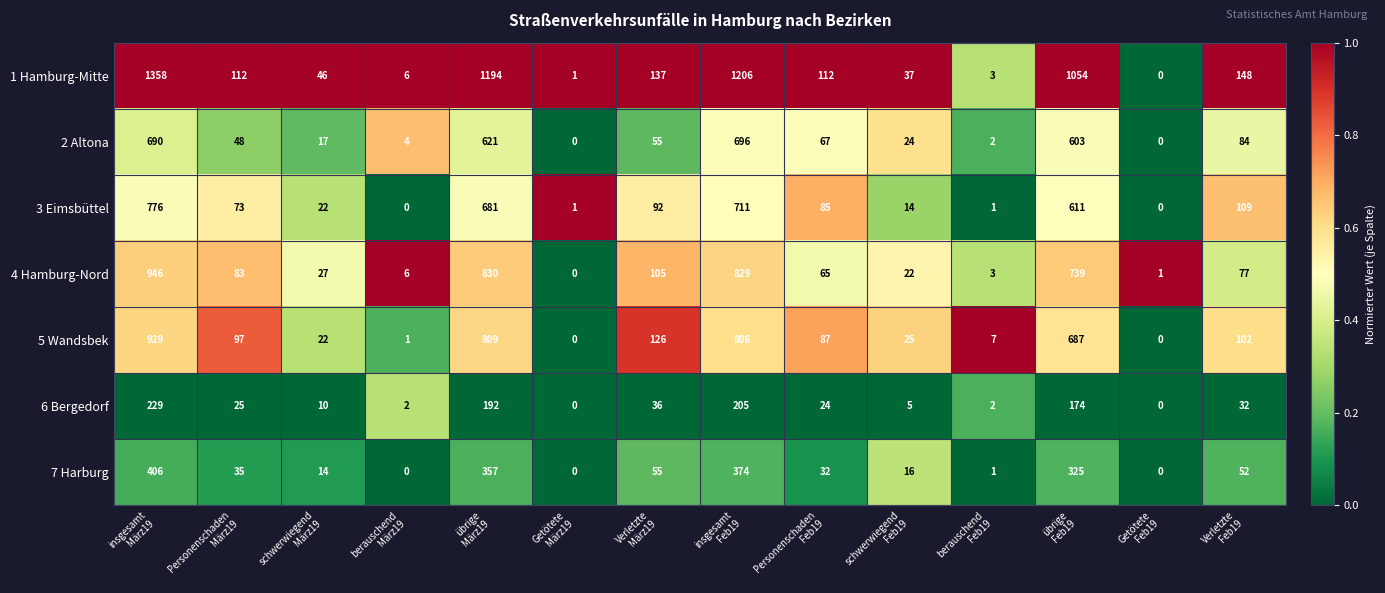

What is the greatest value displayed?

1358